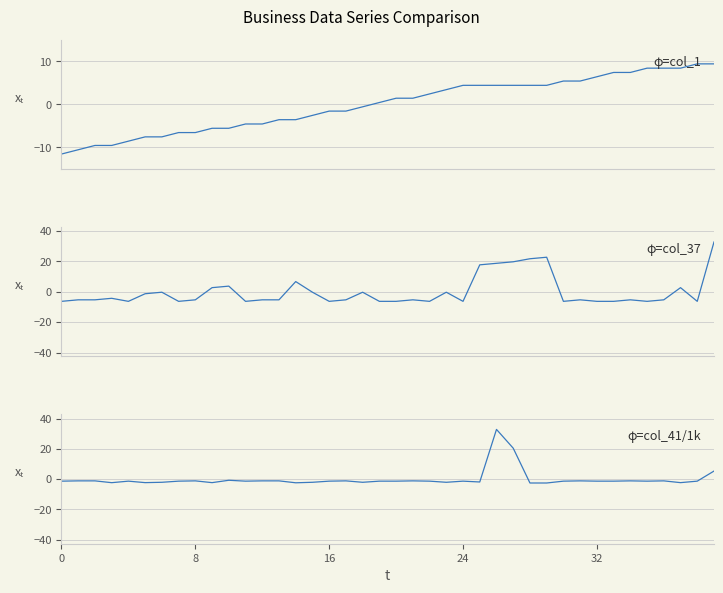

What is the approximate value of col_1 (centered) at 18?

-0.6